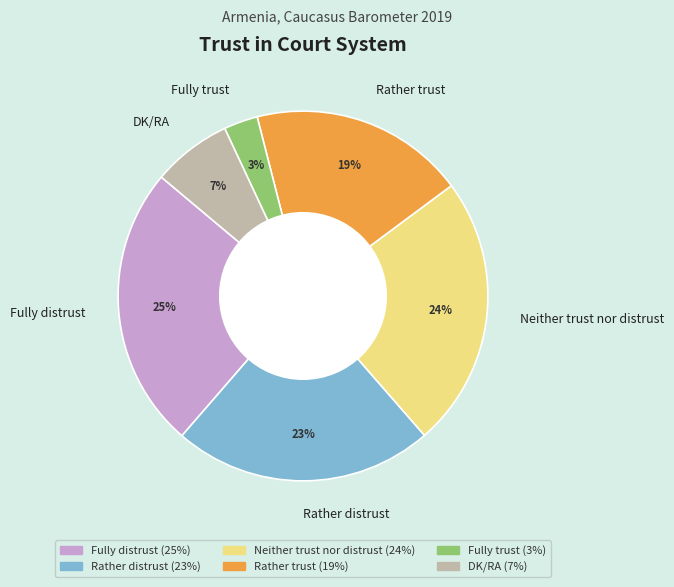

Combined, do Neither trust nor distrust and DK/RA account for over 50%?

No